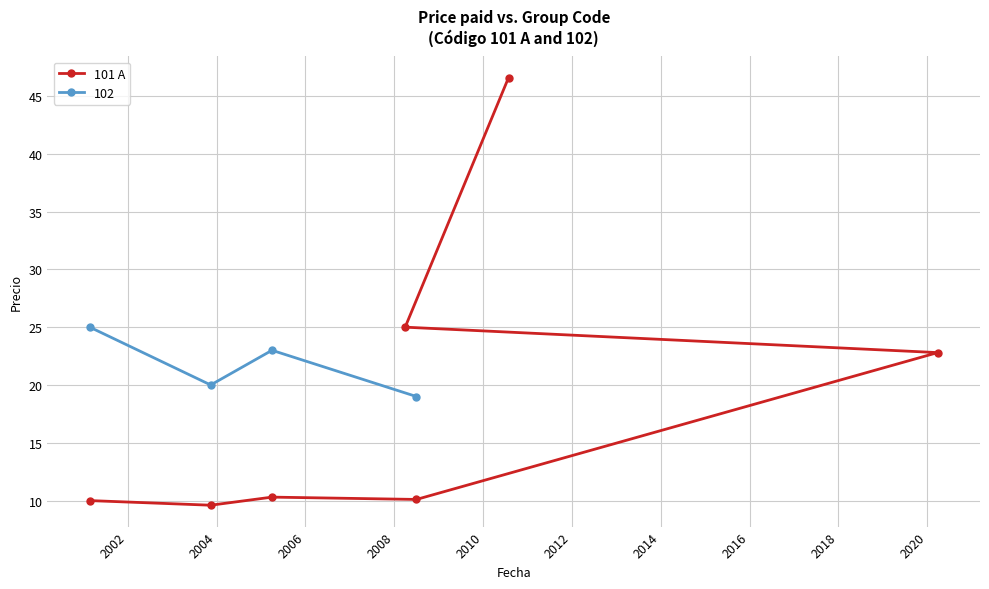

What is the sum of the values at 2012 and 2010?

71.6